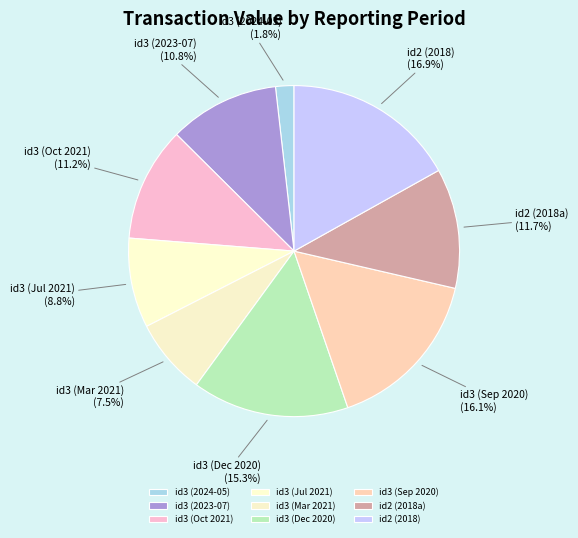

Which slice is the largest?

id2 (2018)